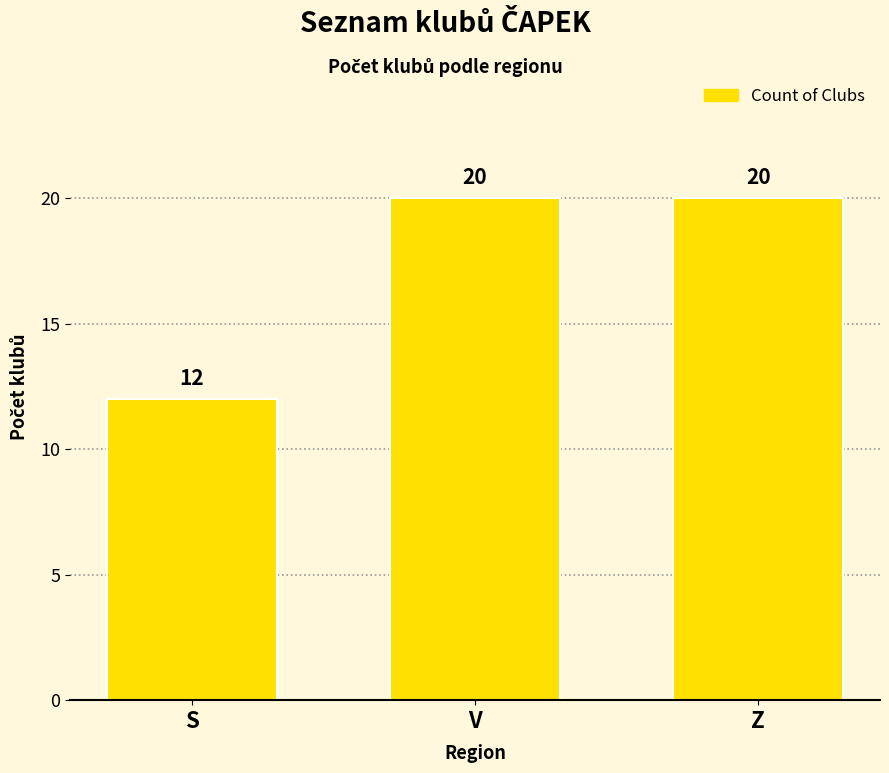

What is the difference between the second highest and minimum values?

8